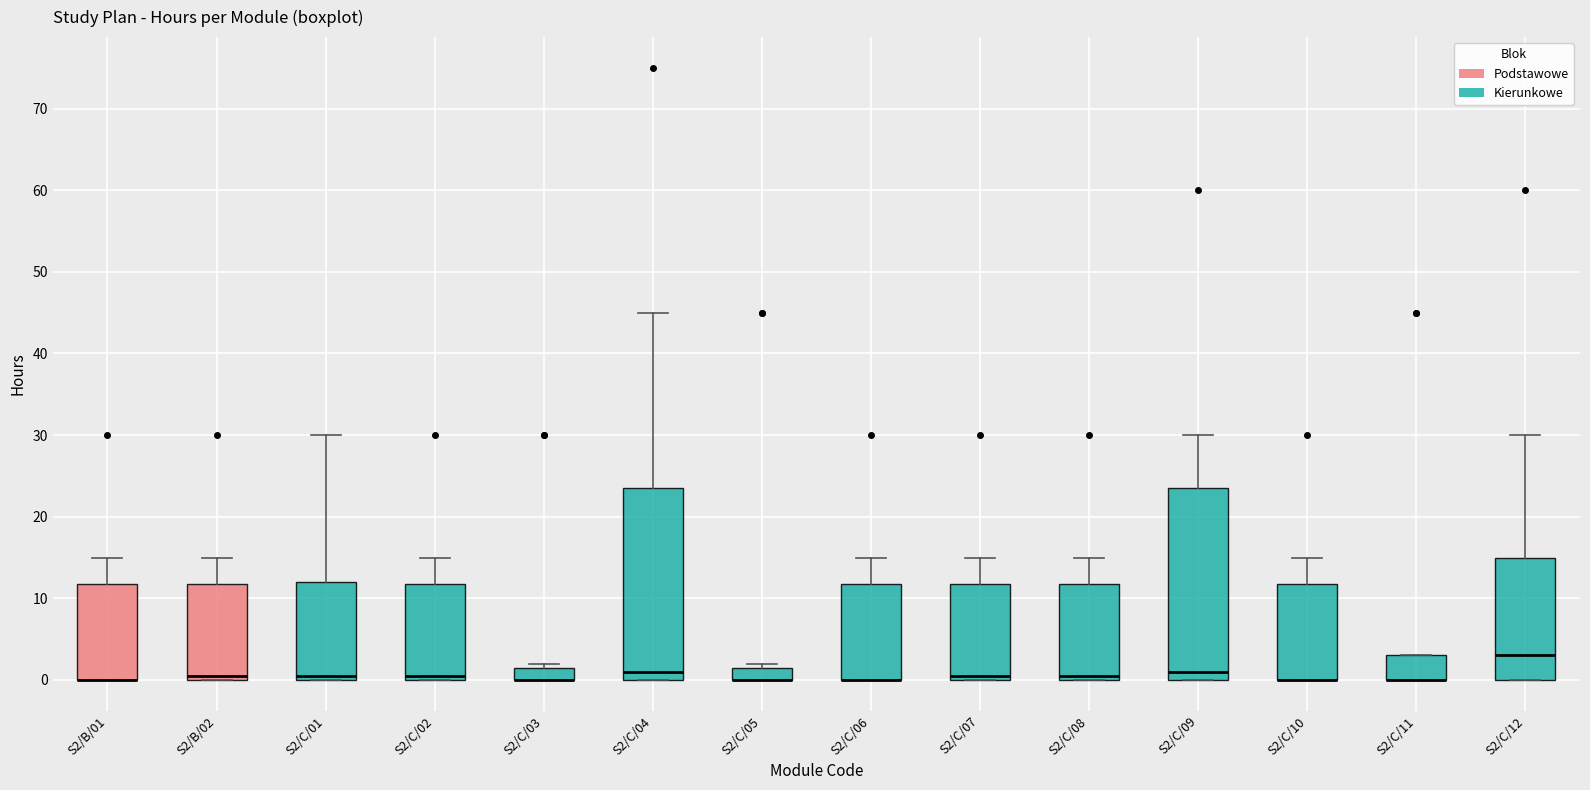

Where does the median line of the box for S2/C/09 sit on the y-axis? The values are not printed on the chart, so give them approximately, as read against the axis.

1